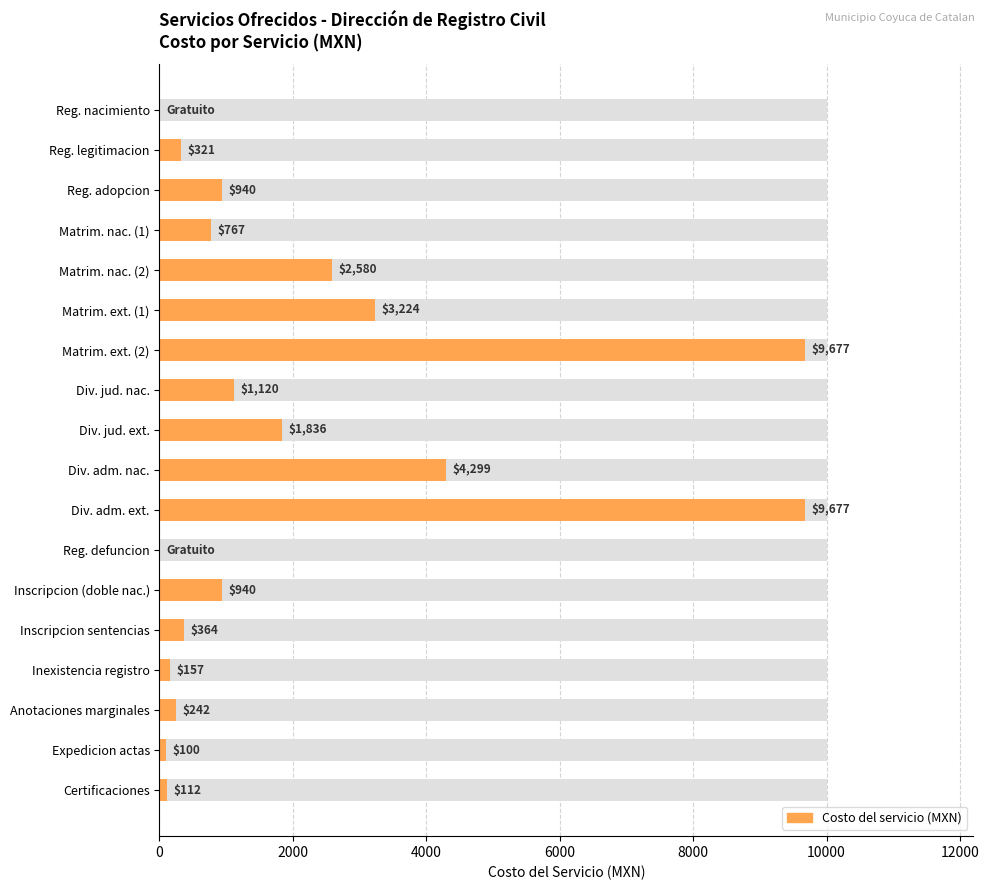

Are the bars horizontal?

Yes